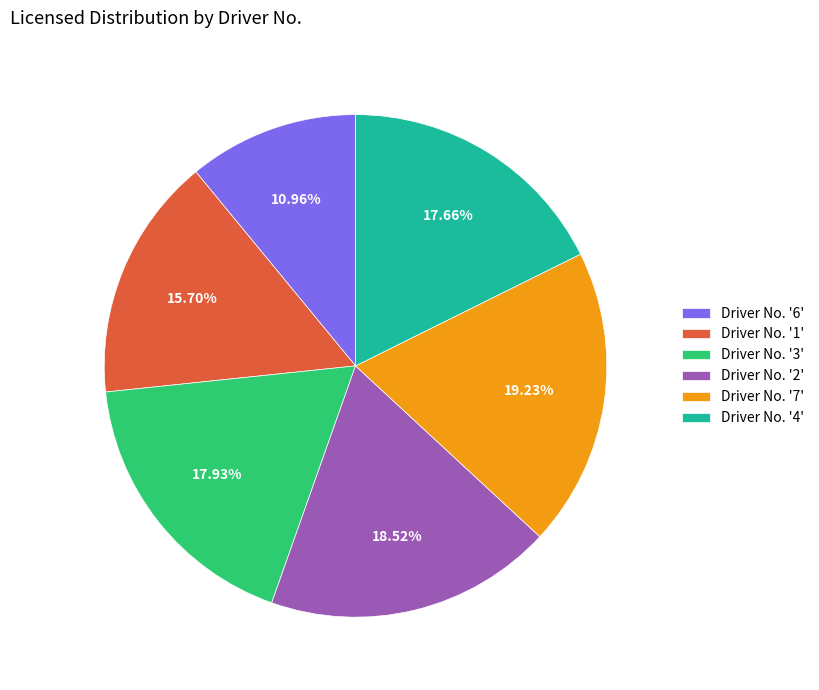

Is there a majority slice in this chart?

No